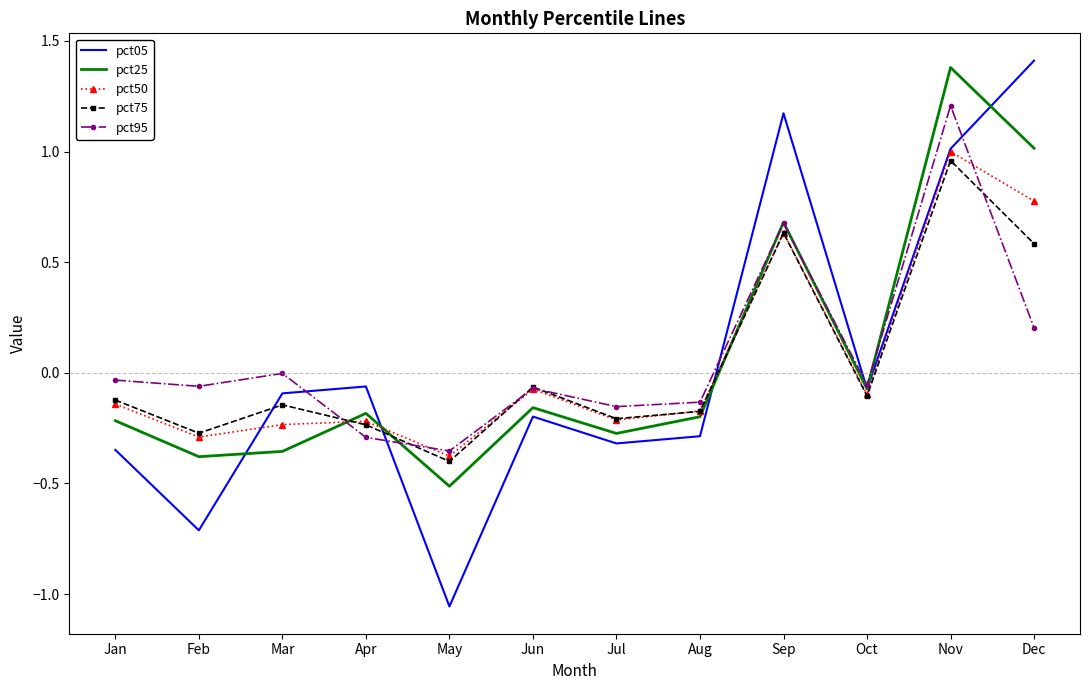

At which label does pct25 reach its peak?

Nov